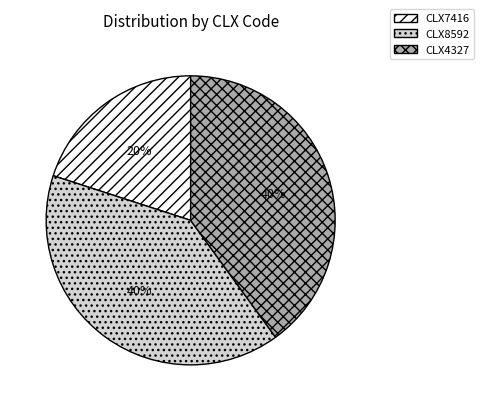

Combined, do CLX8592 and CLX7416 account for over 50%?

Yes